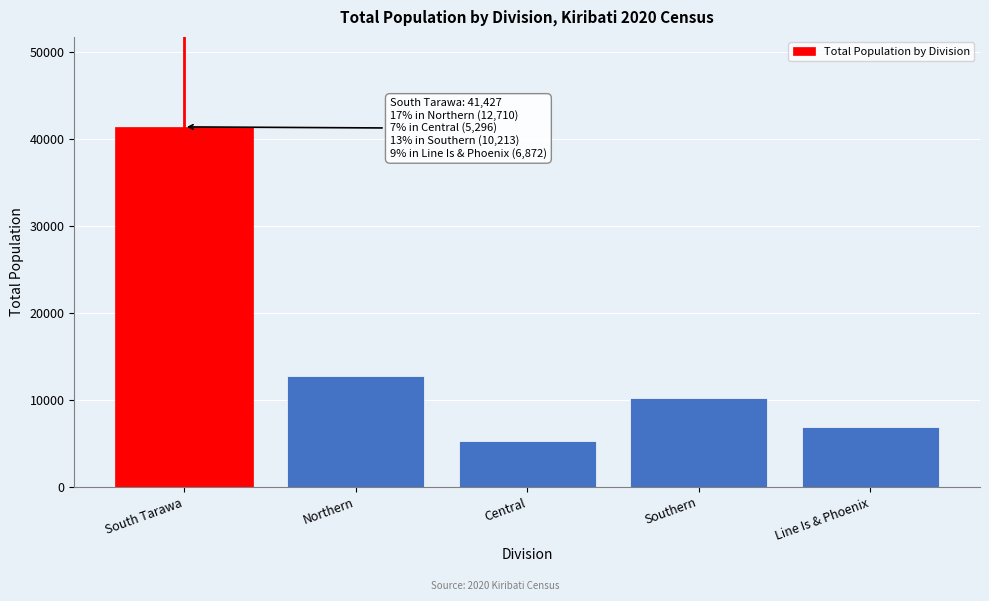

Reading right to left, what are all the values shown in this chart?

6872	10213	5296	12710	41427